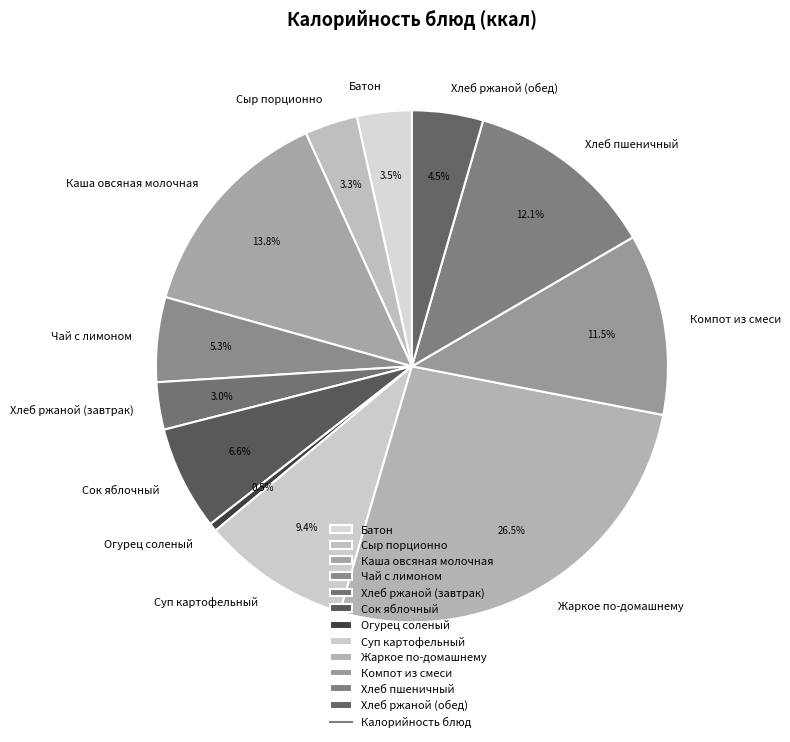

To the nearest percent, what is the average slice percentage?

8%